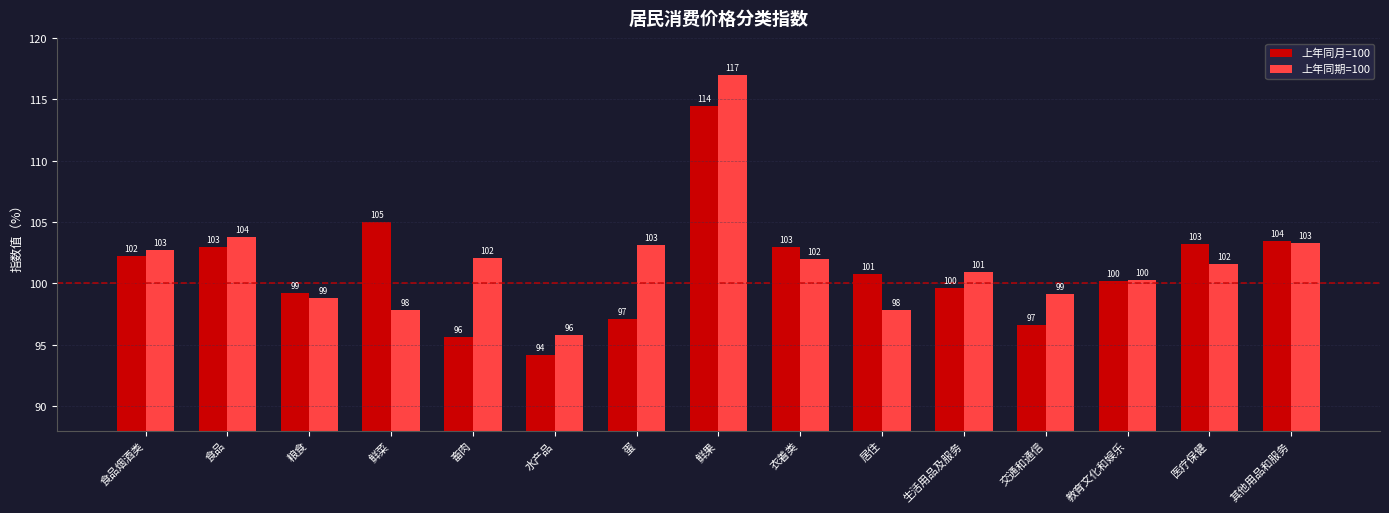

At which label does 上年同期=100 reach its peak?

鲜果